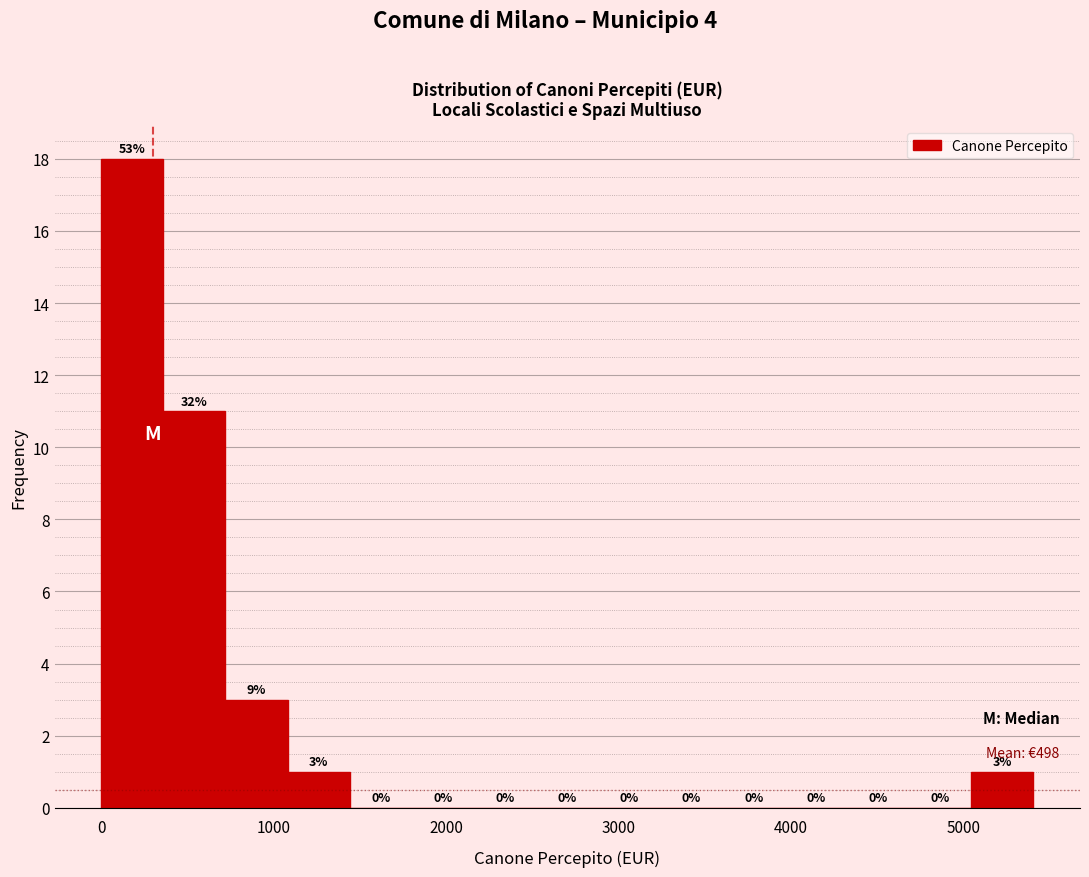

Around what value on the x-axis is the tallest bar? Give the approximate position of its centre, as read against the axis.

200